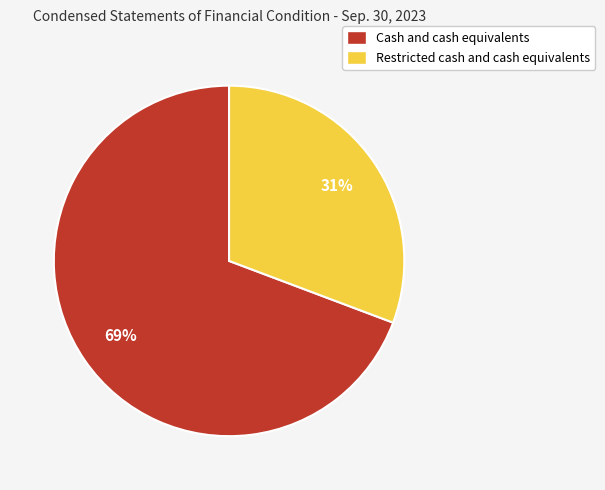

What is the majority slice?

Cash and cash equivalents